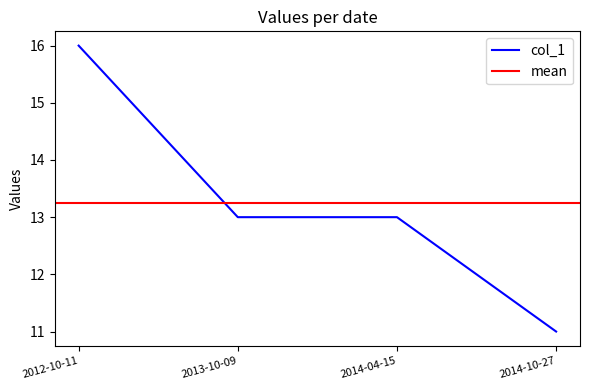

Count the values in the range 13 to 16.

3